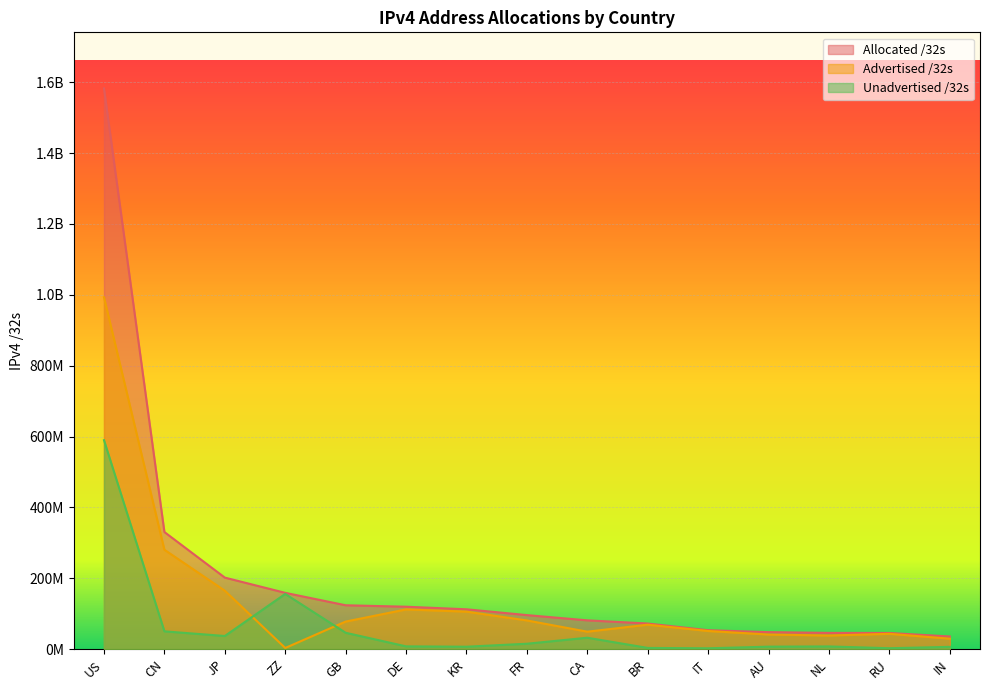

At how many categories does at least one series exceed 403899897?

1